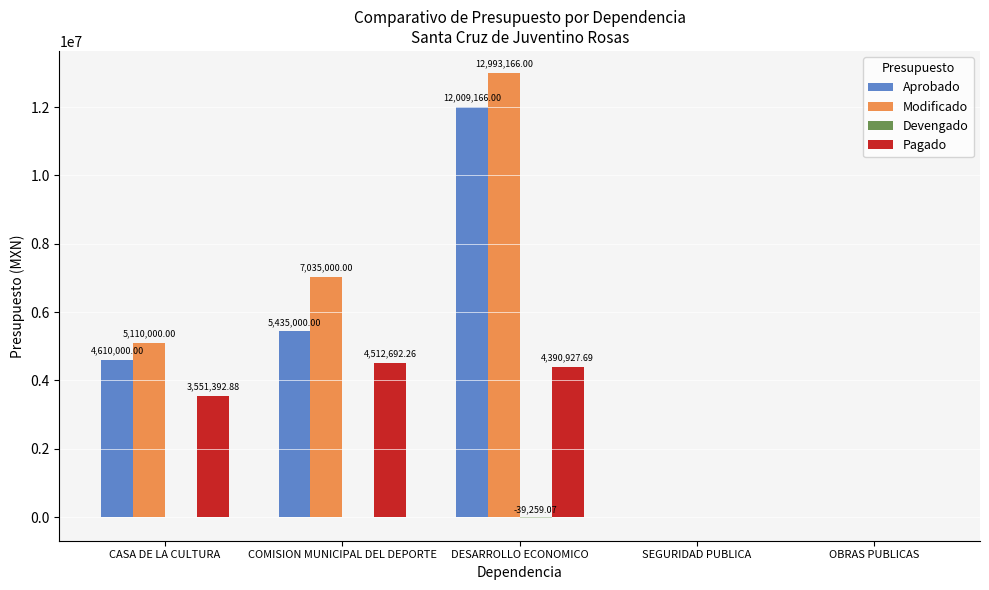

Which series has the largest range (max minus min)?

Modificado